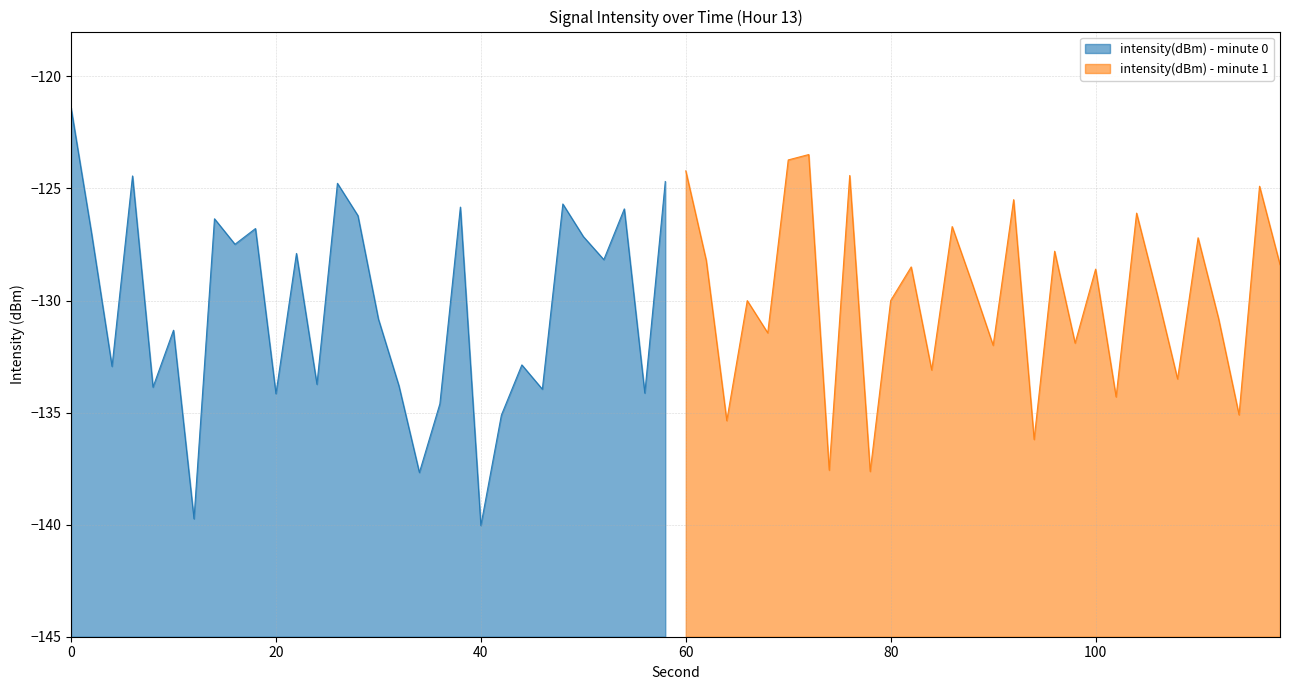

Which series has the largest total across all categories?

intensity(dBm) - minute 1